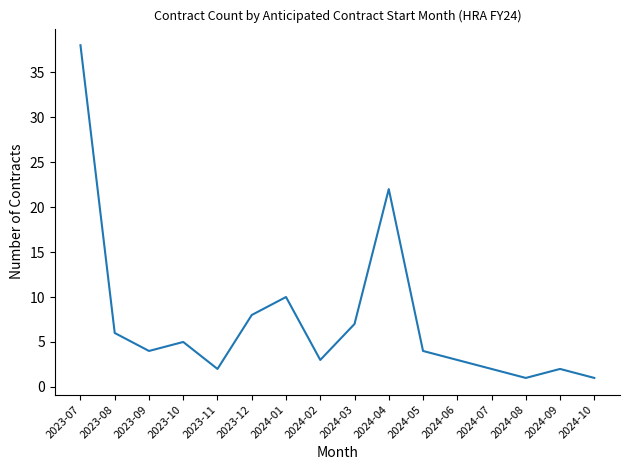

What is the average value?

7